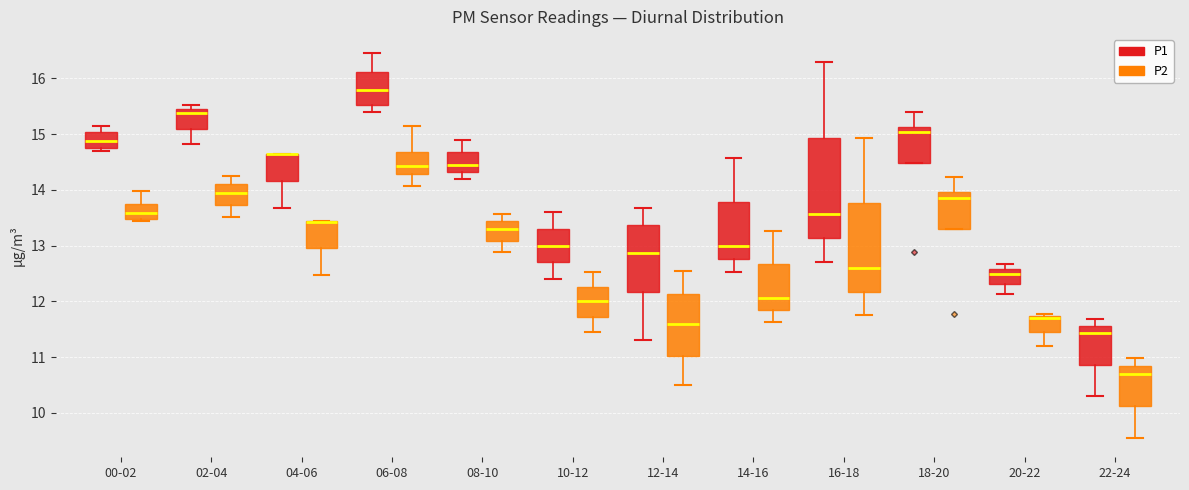

Comparing the boxes themselves (not the whiskers), which one is the tallest?

16-18 (P1)